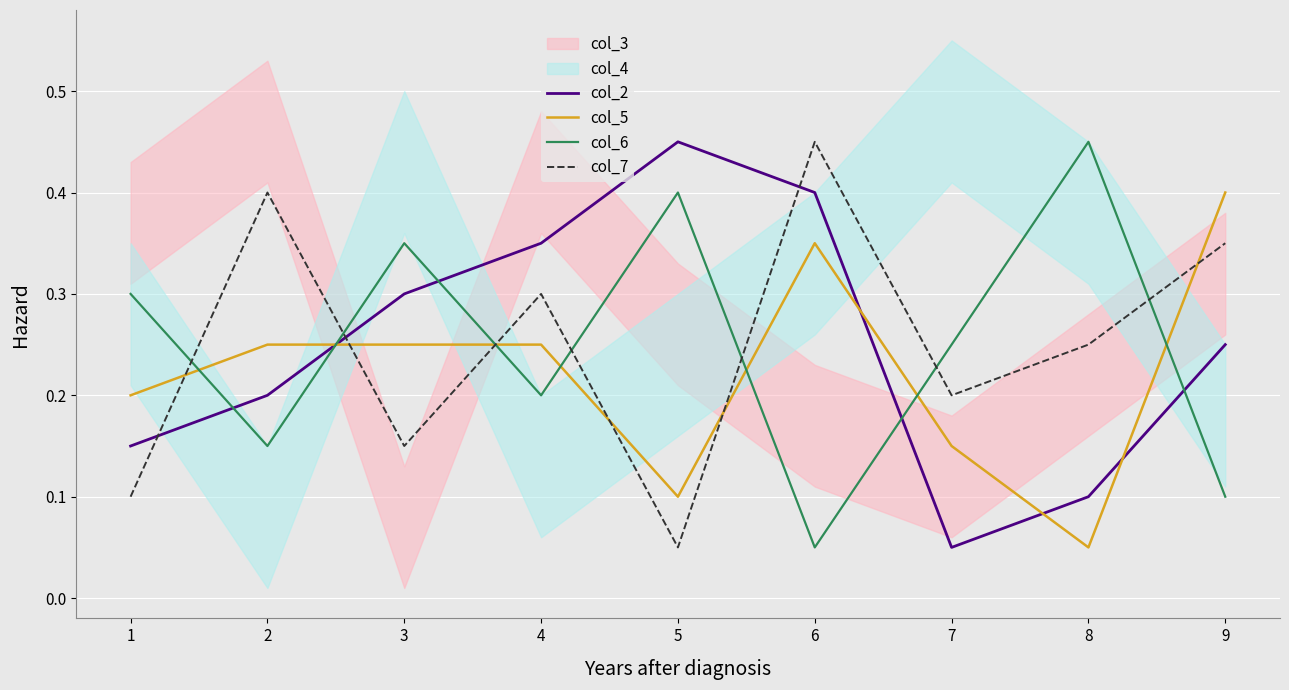

Is the value of col_7 at 6 greater than the value of col_6 at 5?

Yes